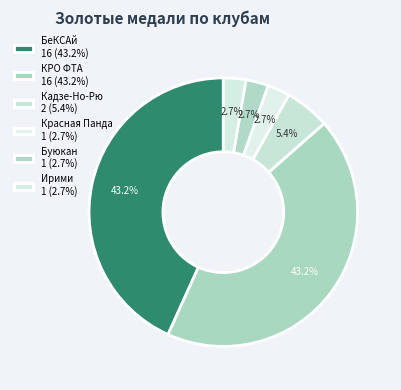

True or false: КРО ФТА accounts for 43% of the total.

True